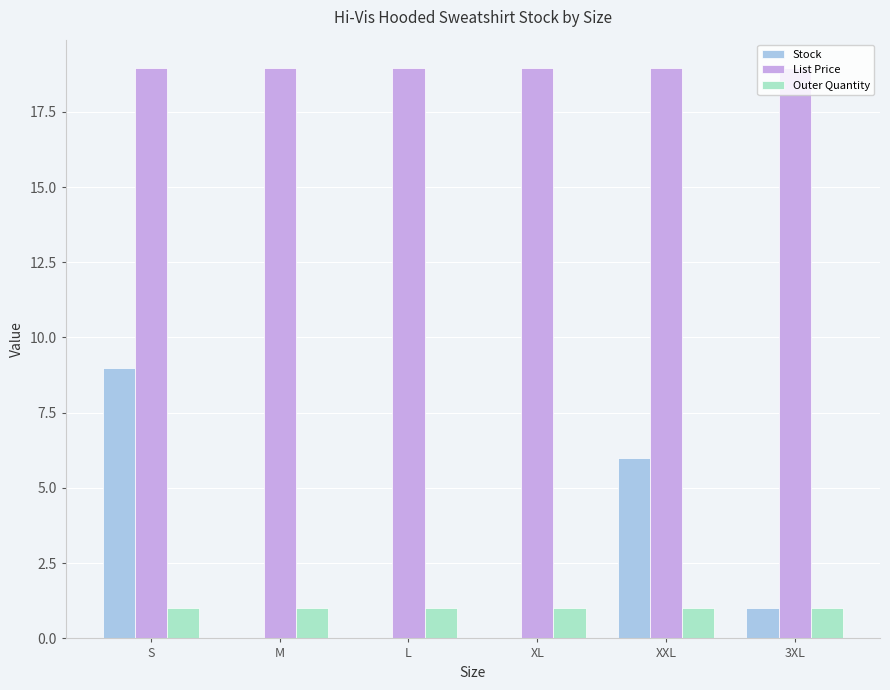

What value does the Stock series have at XXL?

6.0